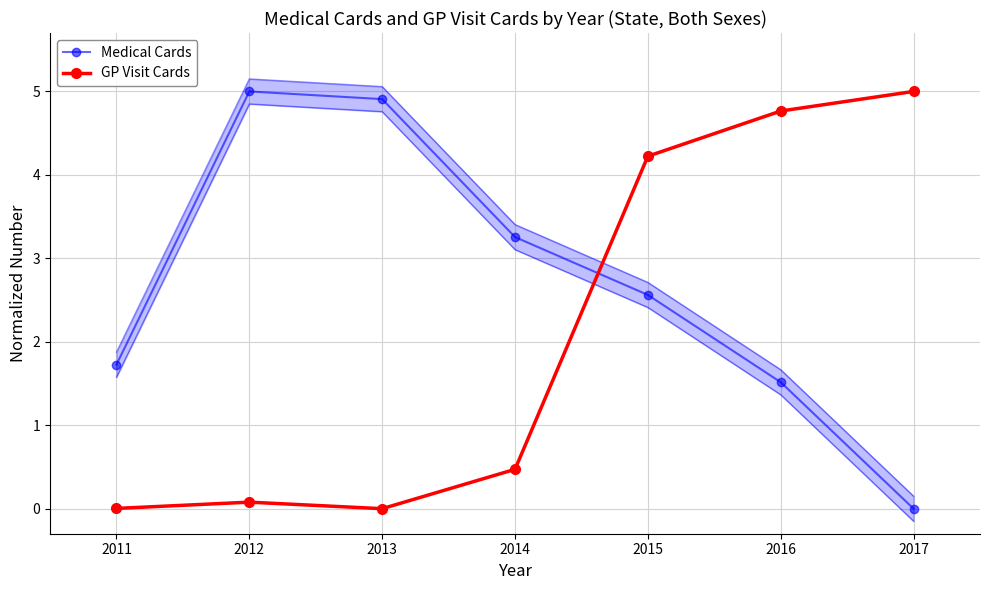

How many data points in Medical Cards are above 2?

4